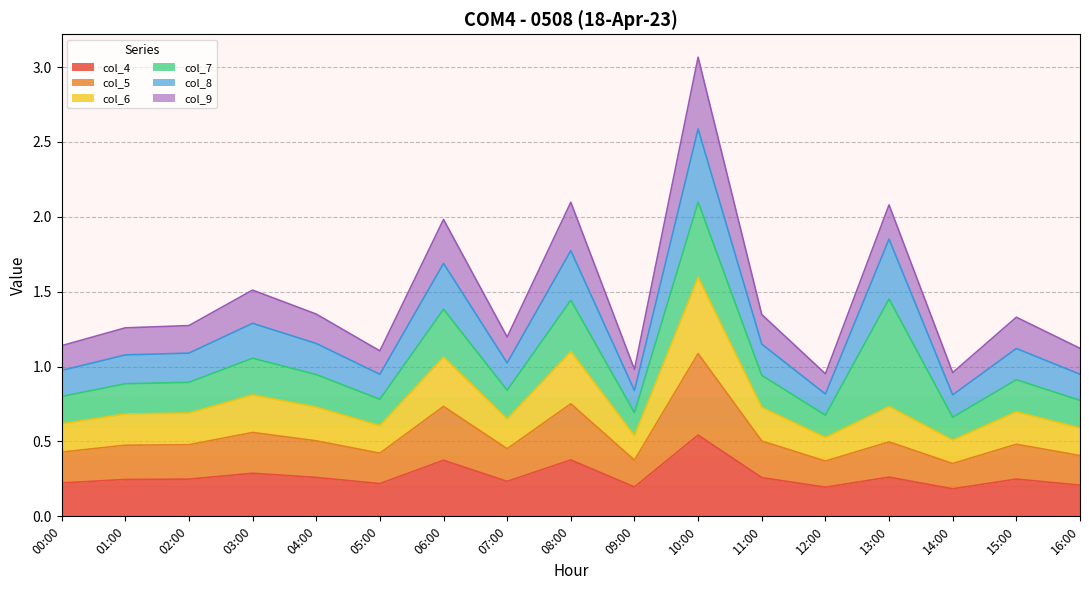

At which category is the sum across all series the highest?

10:00